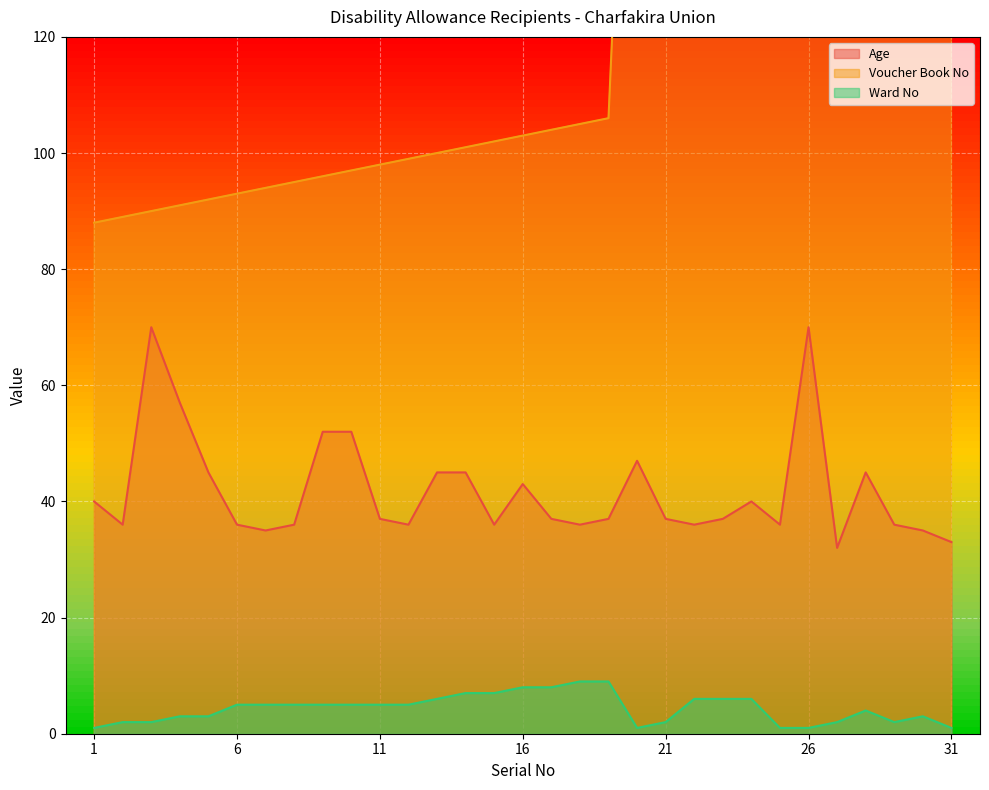

True or false: Voucher Book No and Ward No cross at least once.

False